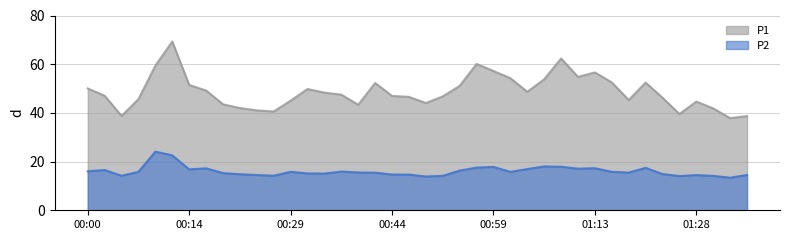

What is the label of the 7th point from the left?

00:14